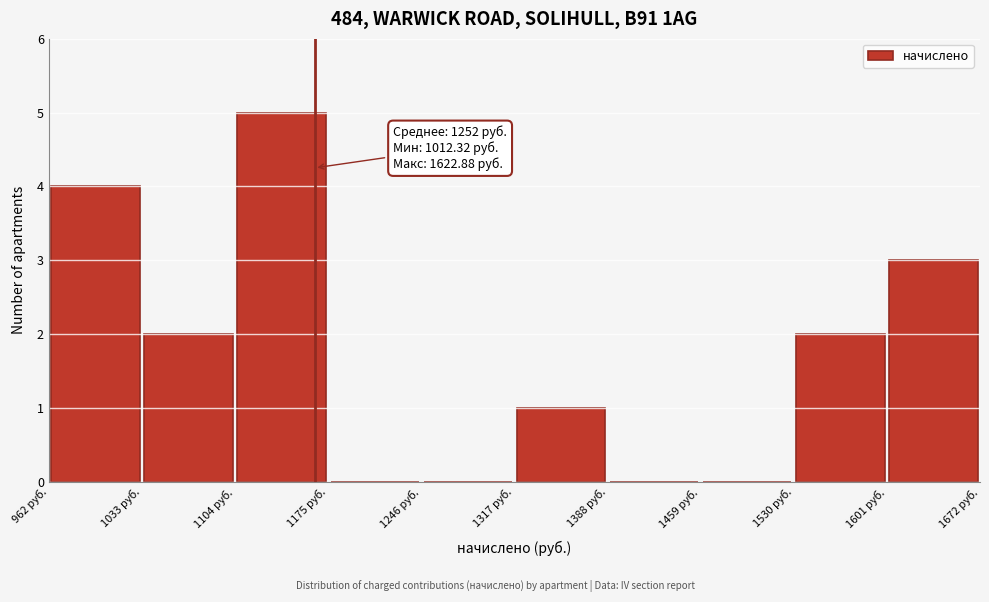

Over which range of the x-axis is the bar tallest?

1100 to 1180